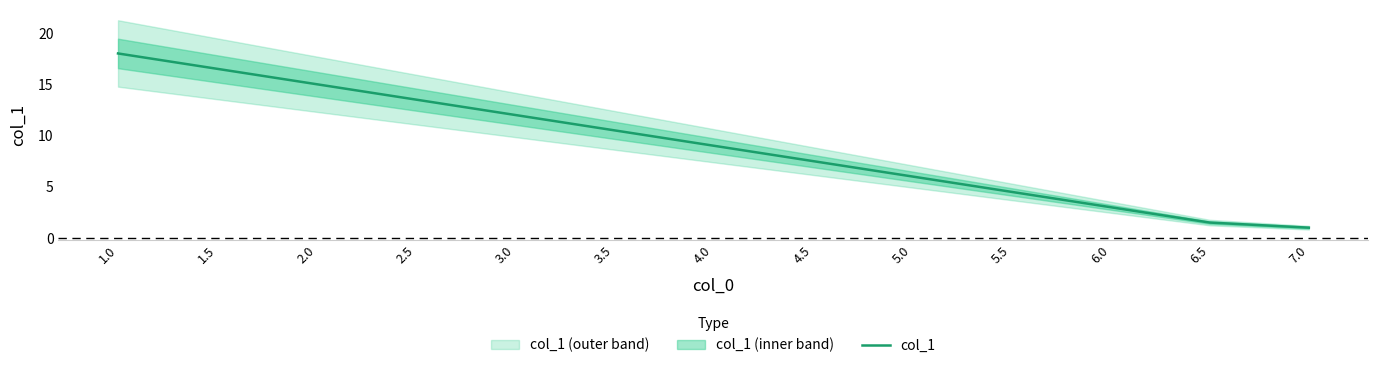

What is the maximum value shown in the chart?

18.0